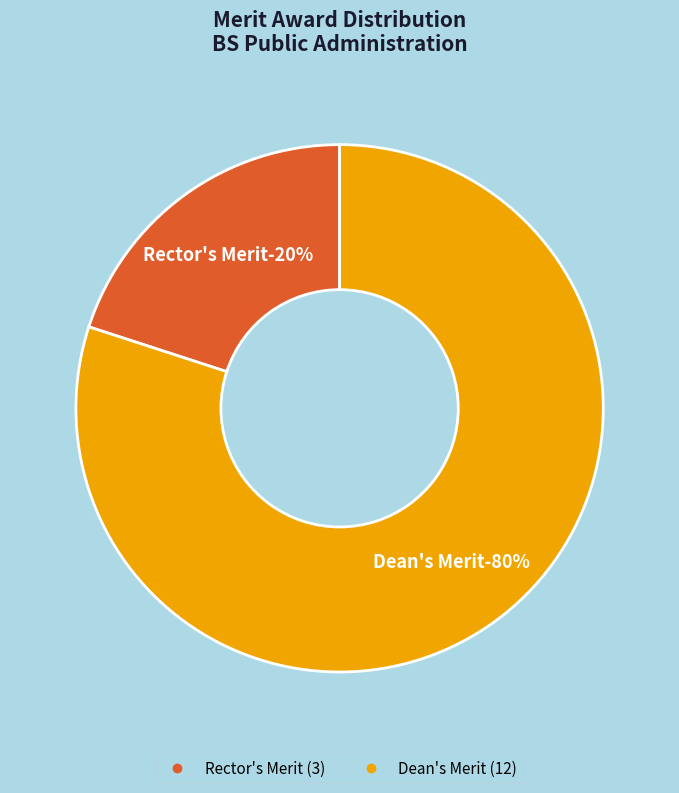

Rank the categories by value from highest to lowest.

Dean's Merit, Rector's Merit